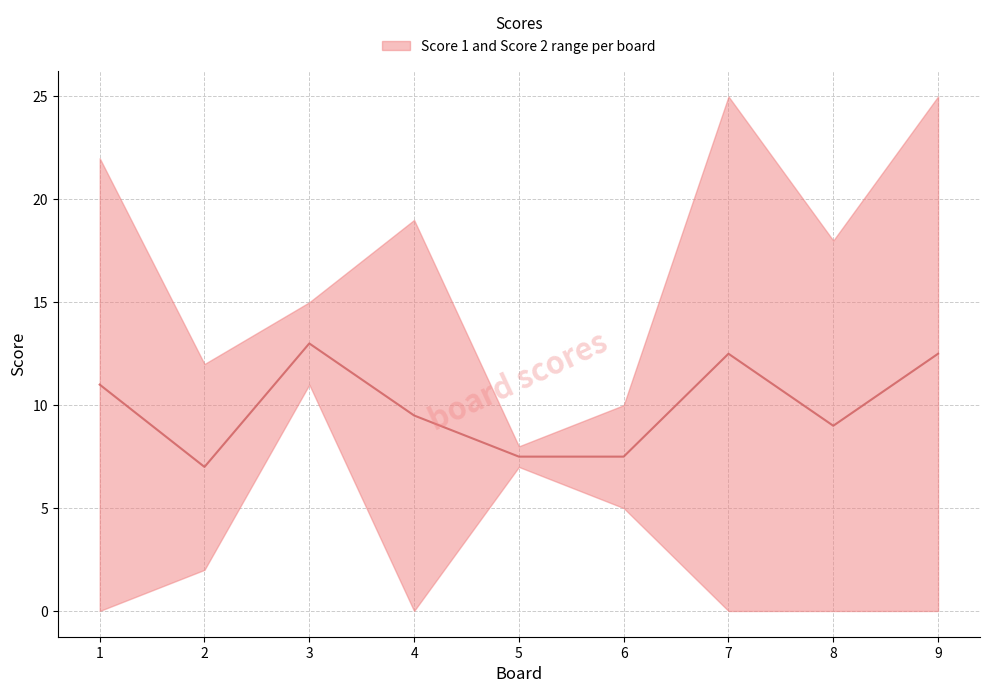

Reading right to left, transcribe all the data shown in this chart.

12.5	9.0	12.5	7.5	7.5	9.5	13.0	7.0	11.0